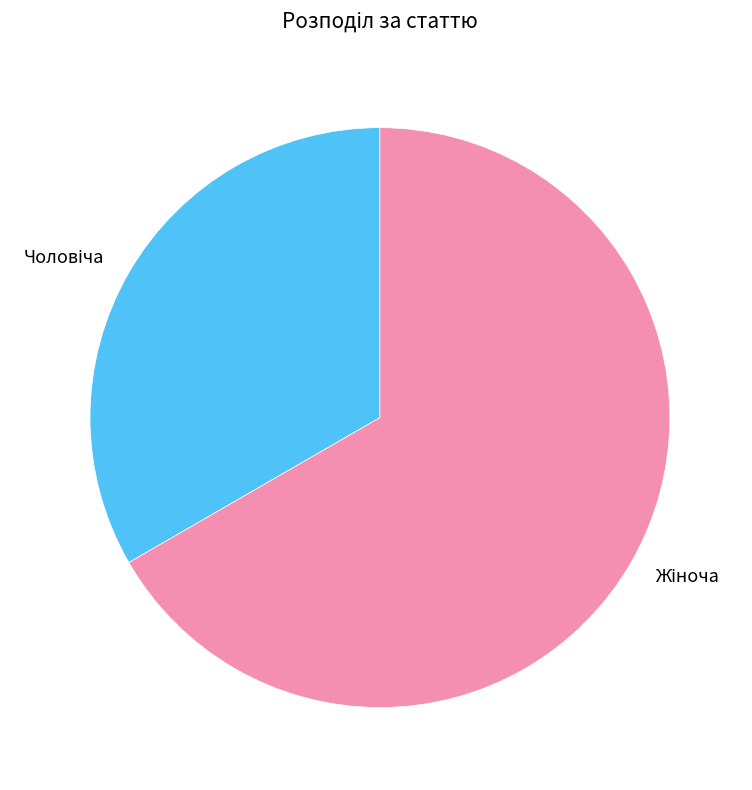

Is there any slice that represents more than half of the pie?

Yes